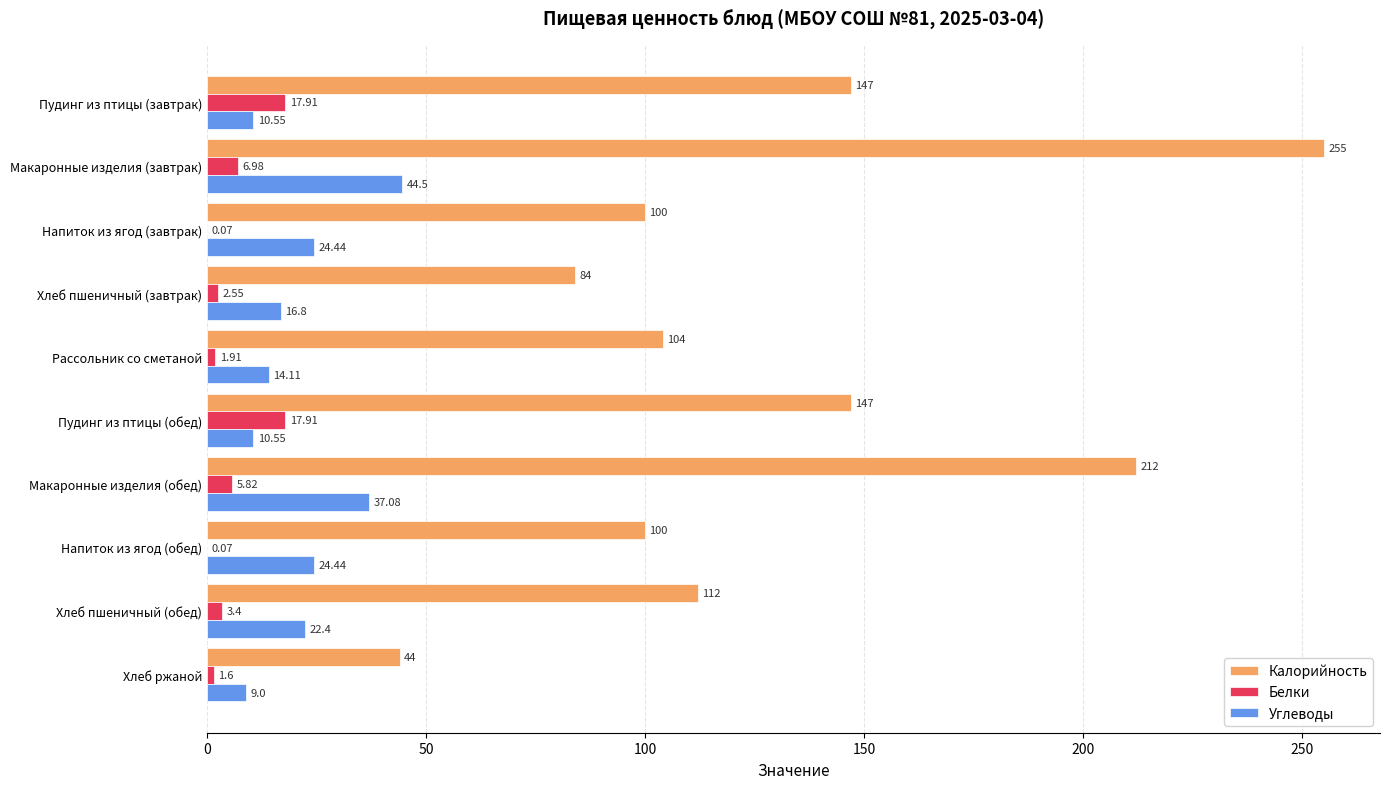

How many series are shown in this chart?

3